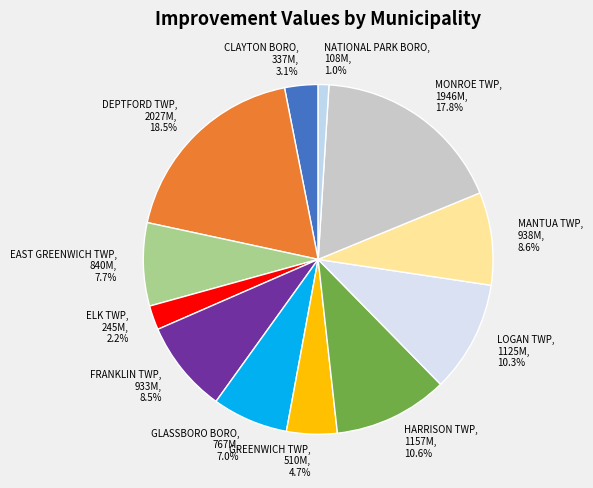

Count the number of slices in the pie.

12